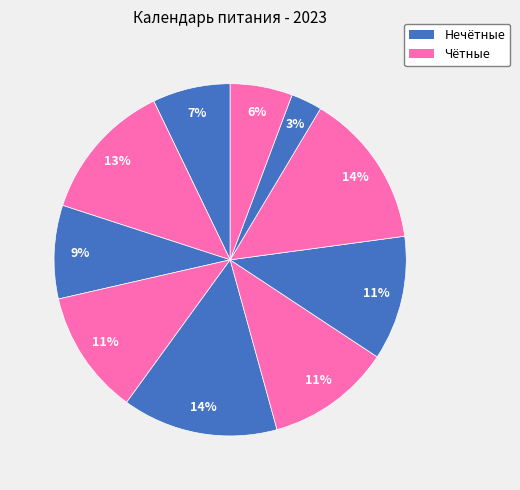

How many slices are in this pie chart?

10